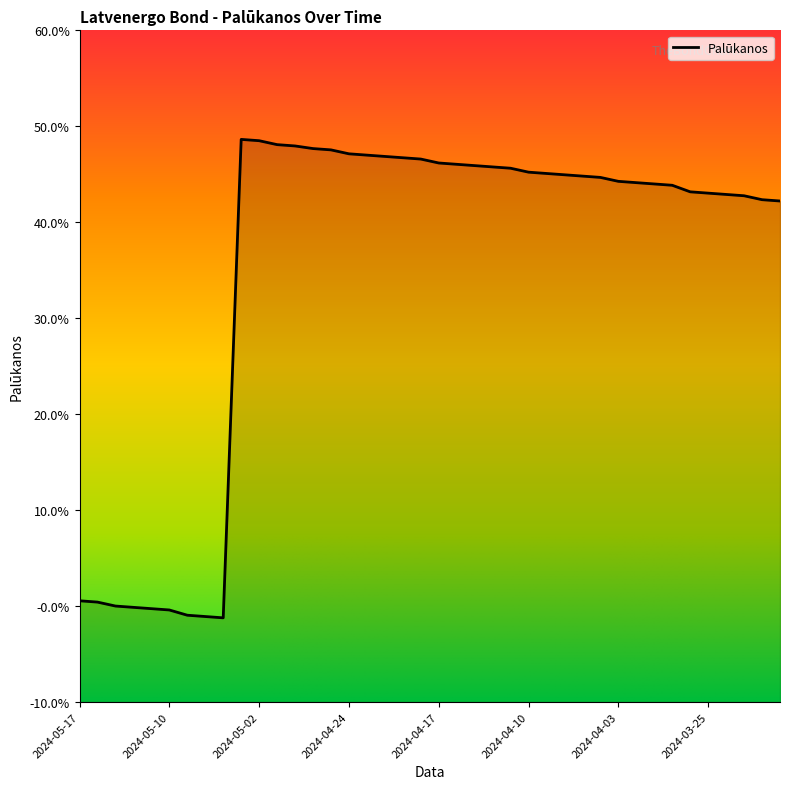

Where is the data nearest to the value 0?

2024-05-15